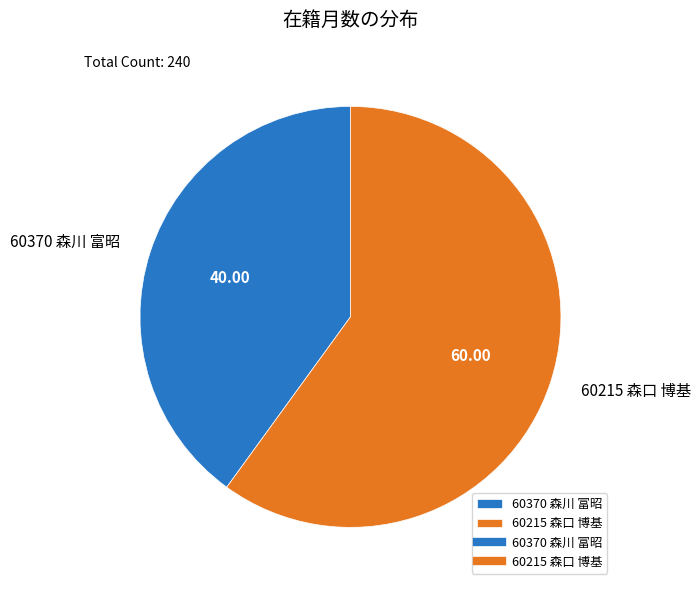

Which category has the smallest portion of the pie?

60370 森川 富昭